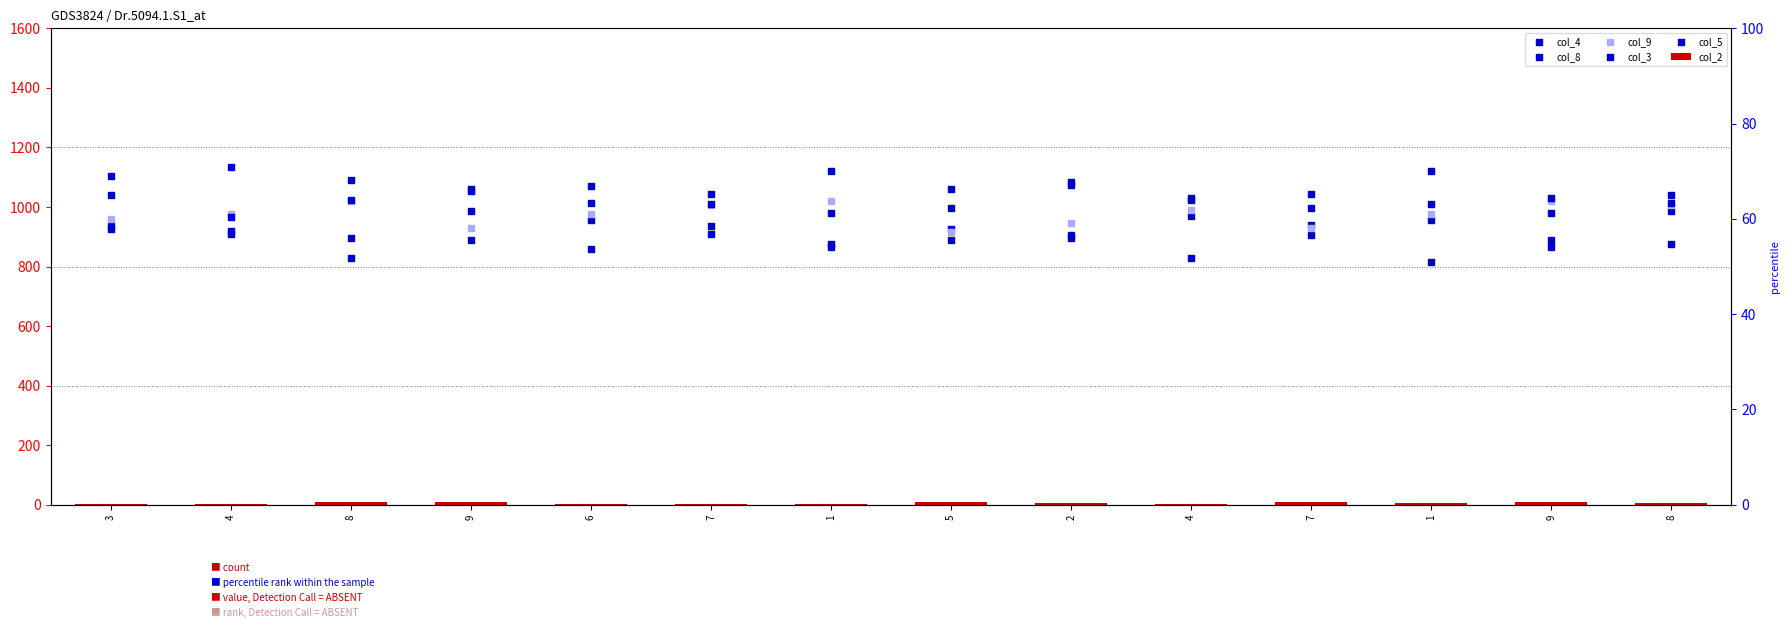

Which series reaches the minimum Y coordinate?

col_2